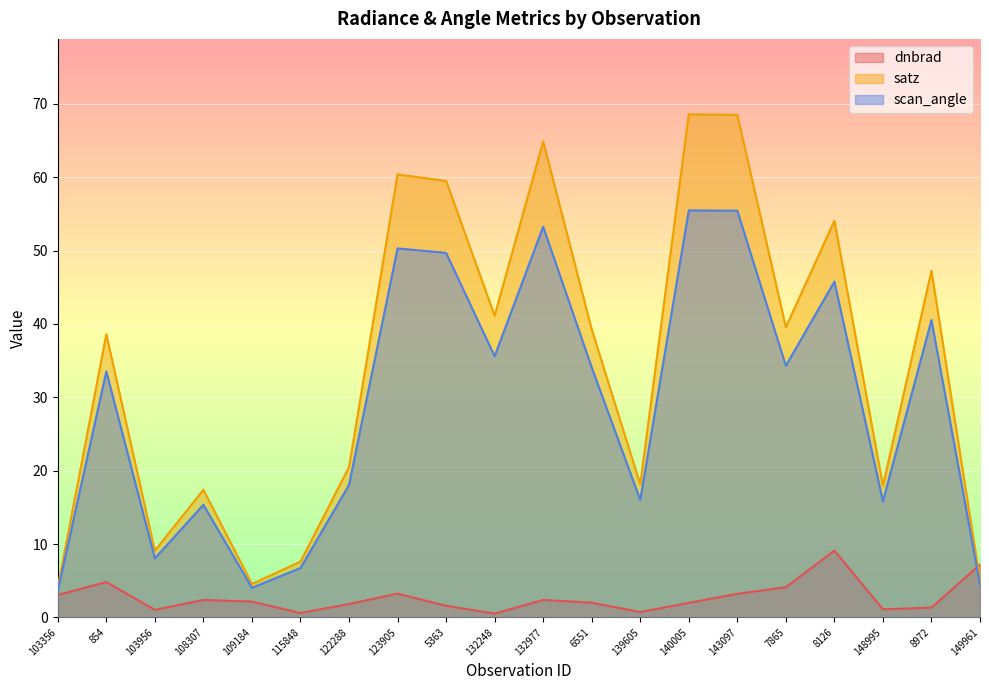

Where is satz nearest to the value 36?

854